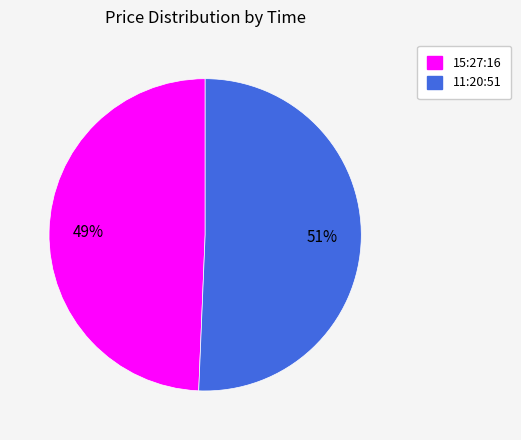

Is the sum of 15:27:16 and 11:20:51 greater than half?

Yes